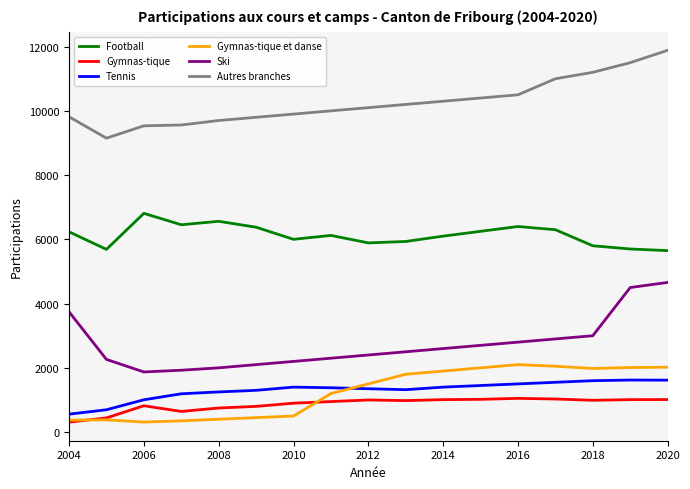

What is the maximum value for Football?

6810